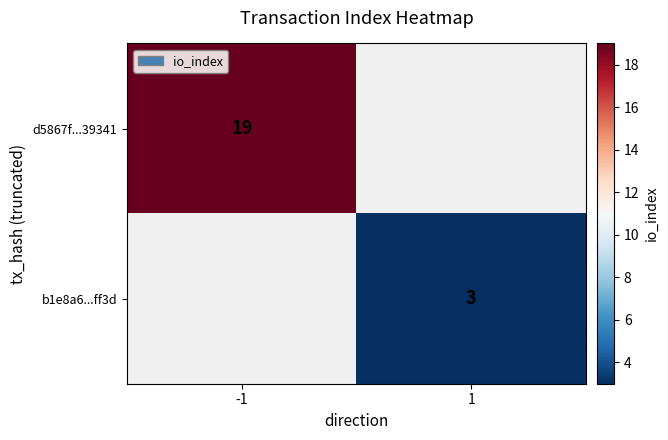

The value of b1e8a6...ff3d at 1 is 1. True or false?

False